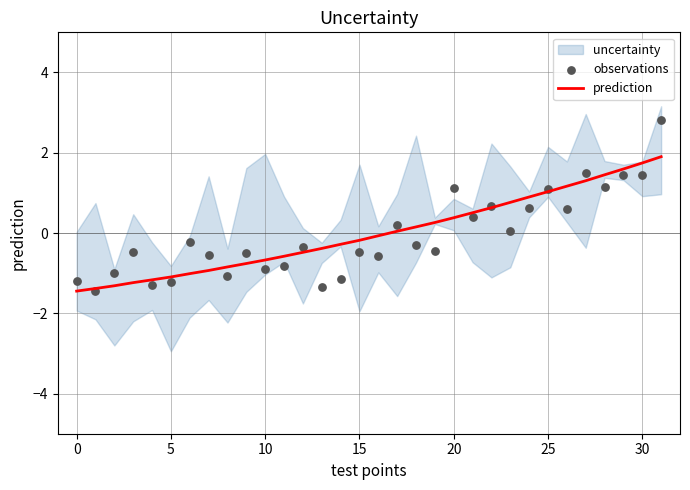

Which series has the largest Y range (max minus min)?

observations